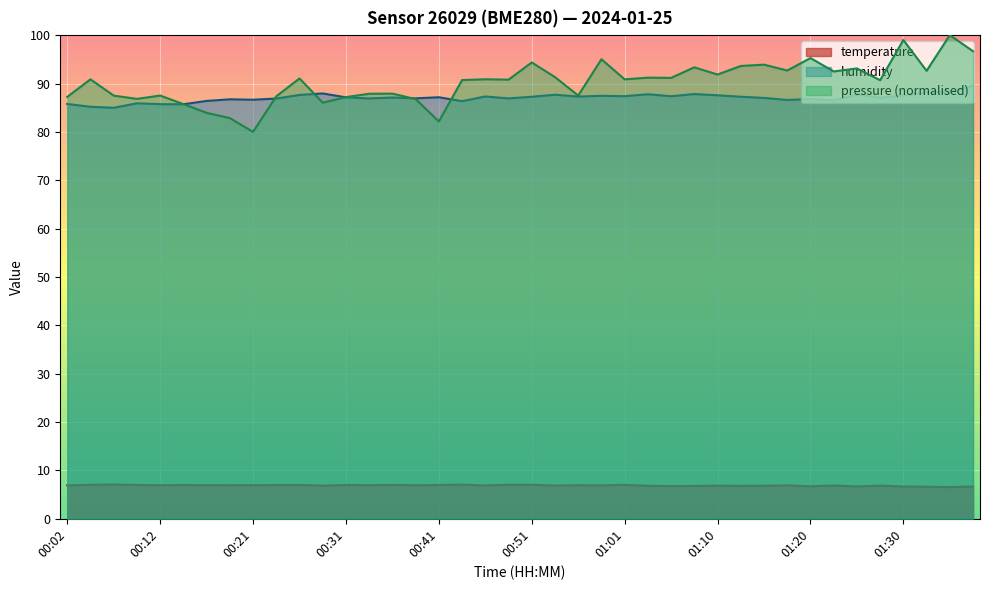

Which label corresponds to the smallest value in the chart?

01:35